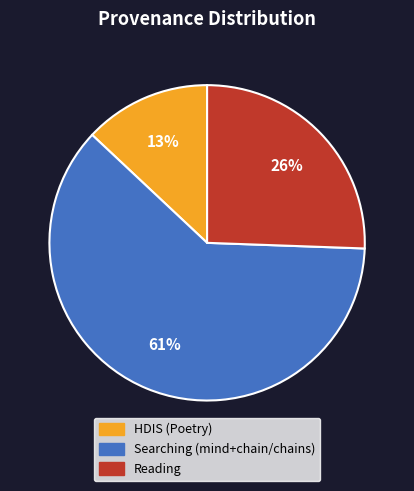

Is there a majority slice in this chart?

Yes